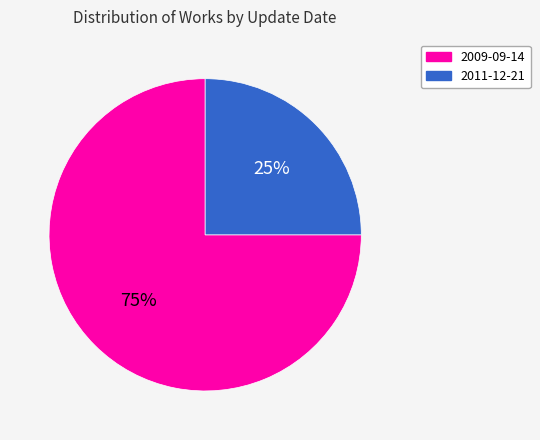

What percentage is the 2009-09-14 slice, to the nearest percent?

75%